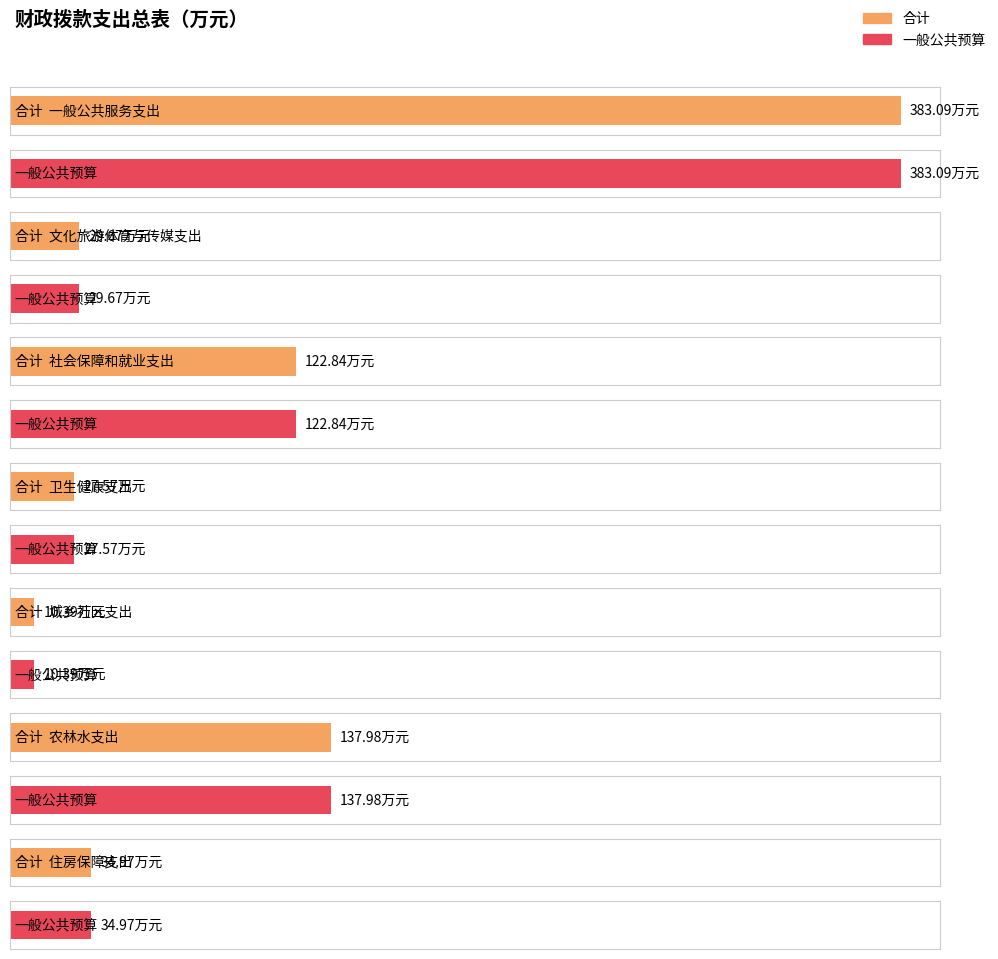

Which category has the lowest value across all series?

城乡社区支出